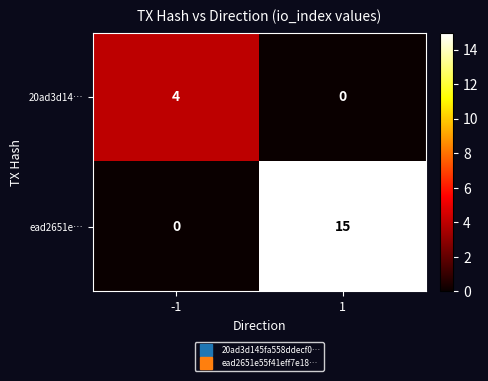

What is the difference between the ead2651e… values at 1 and -1?

15